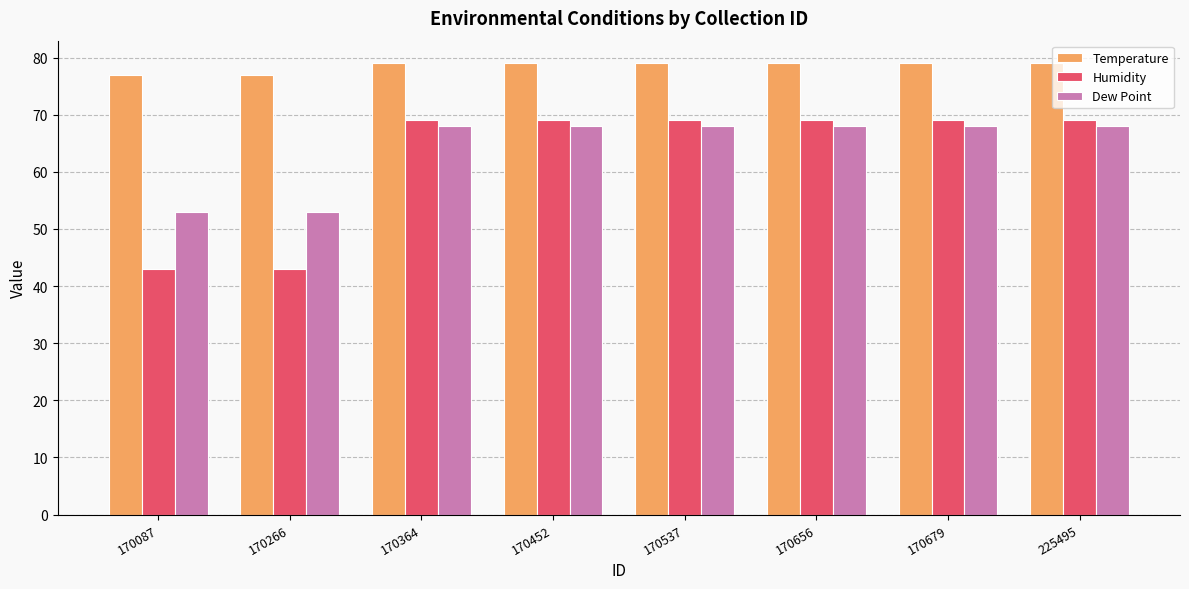

What is the maximum value shown in the chart?

79